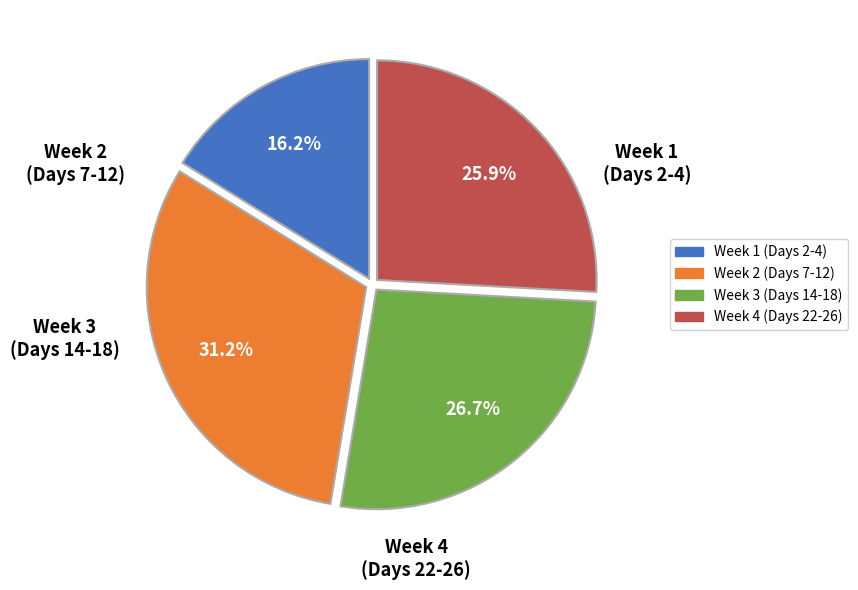

Does any single category account for the majority?

No